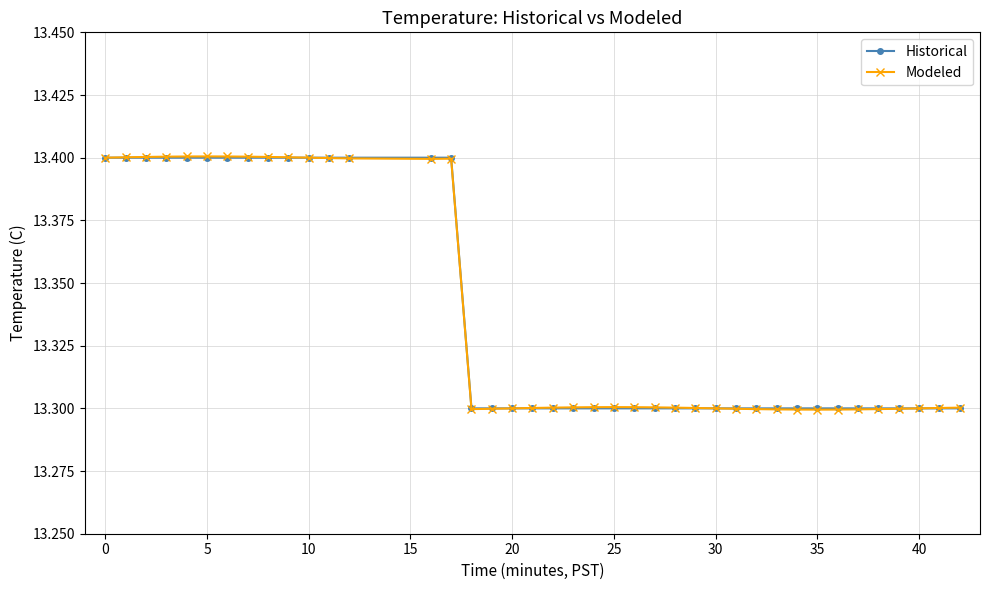

True or false: Modeled has more than 0 points higher than both neighbors.

True